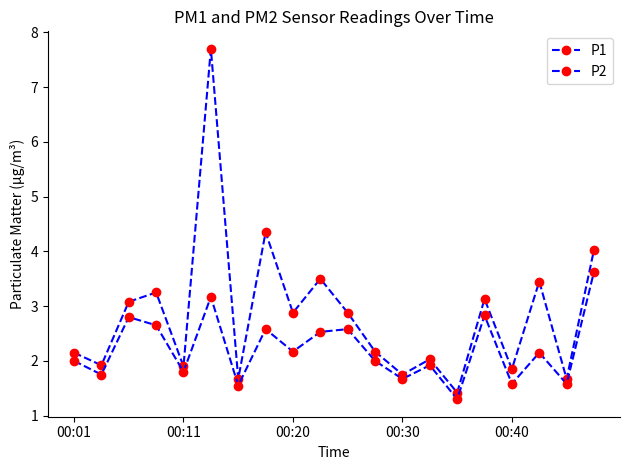

Is this an area chart (filled region under the line)?

No